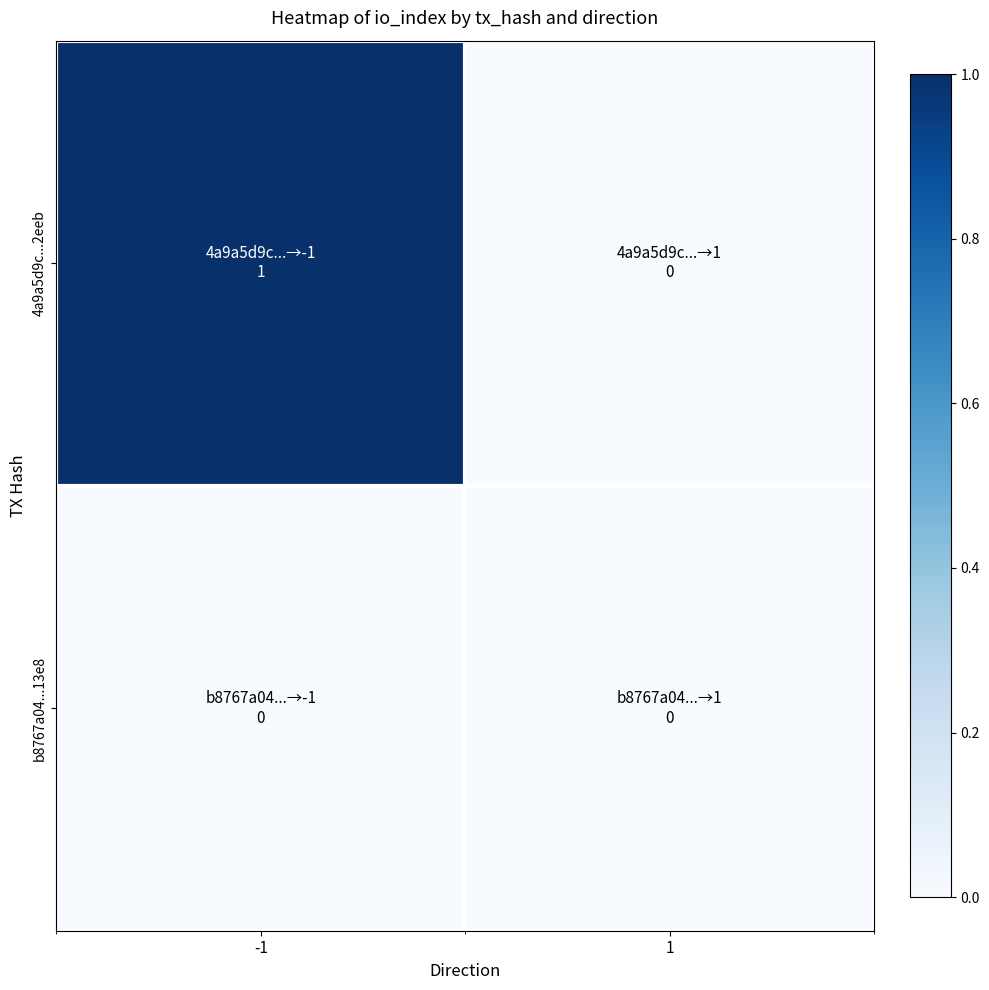

Reading left to right, what are all the values shown in this chart?

4a9a5d9c...2eeb: -1=1	1=0
b8767a04...13e8: -1=0	1=0